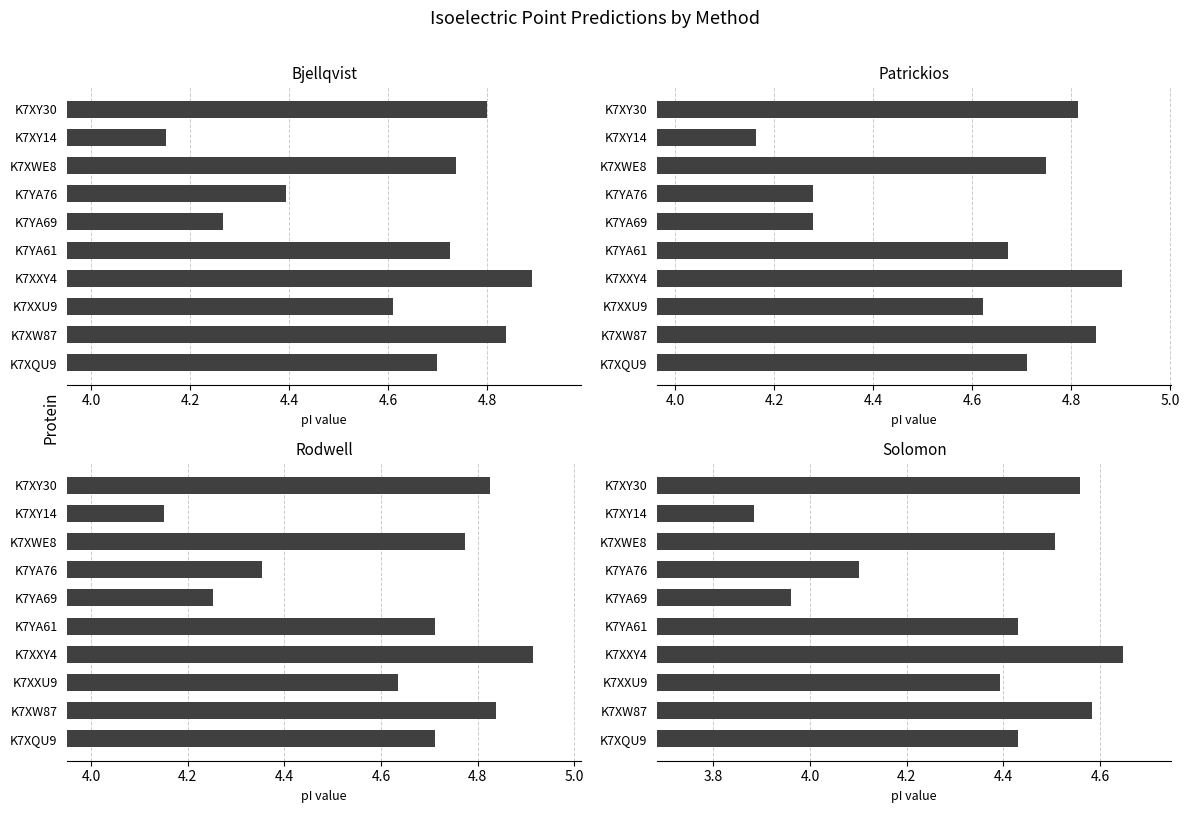

Which series changed the most between K7XWE8 and K7XY30?

Bjellqvist